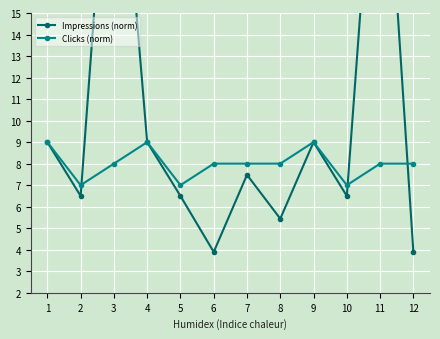

Where is the first local minimum for Clicks (norm)?

2